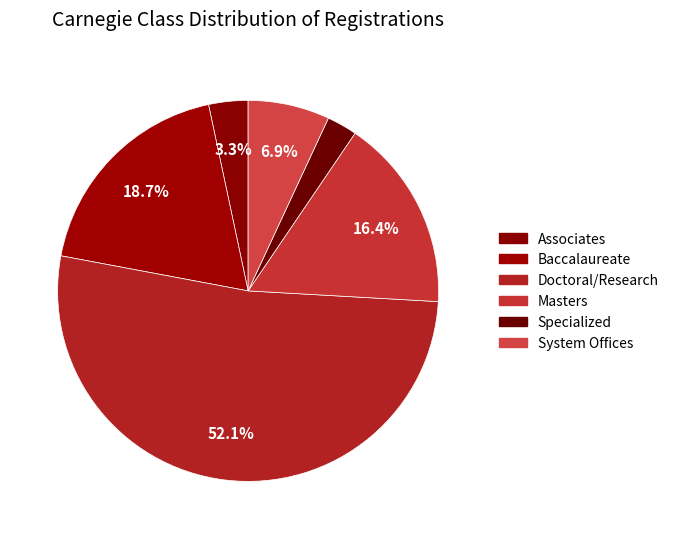

How much of the chart is everything except Associates?

96.7%